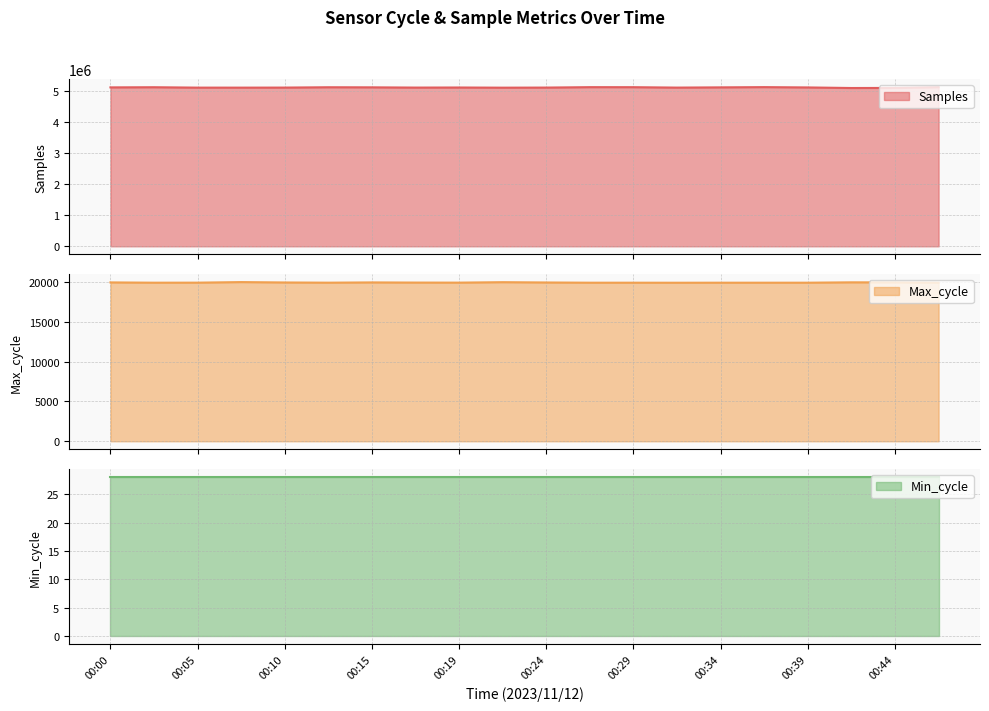

Does the chart have visible grid lines?

Yes